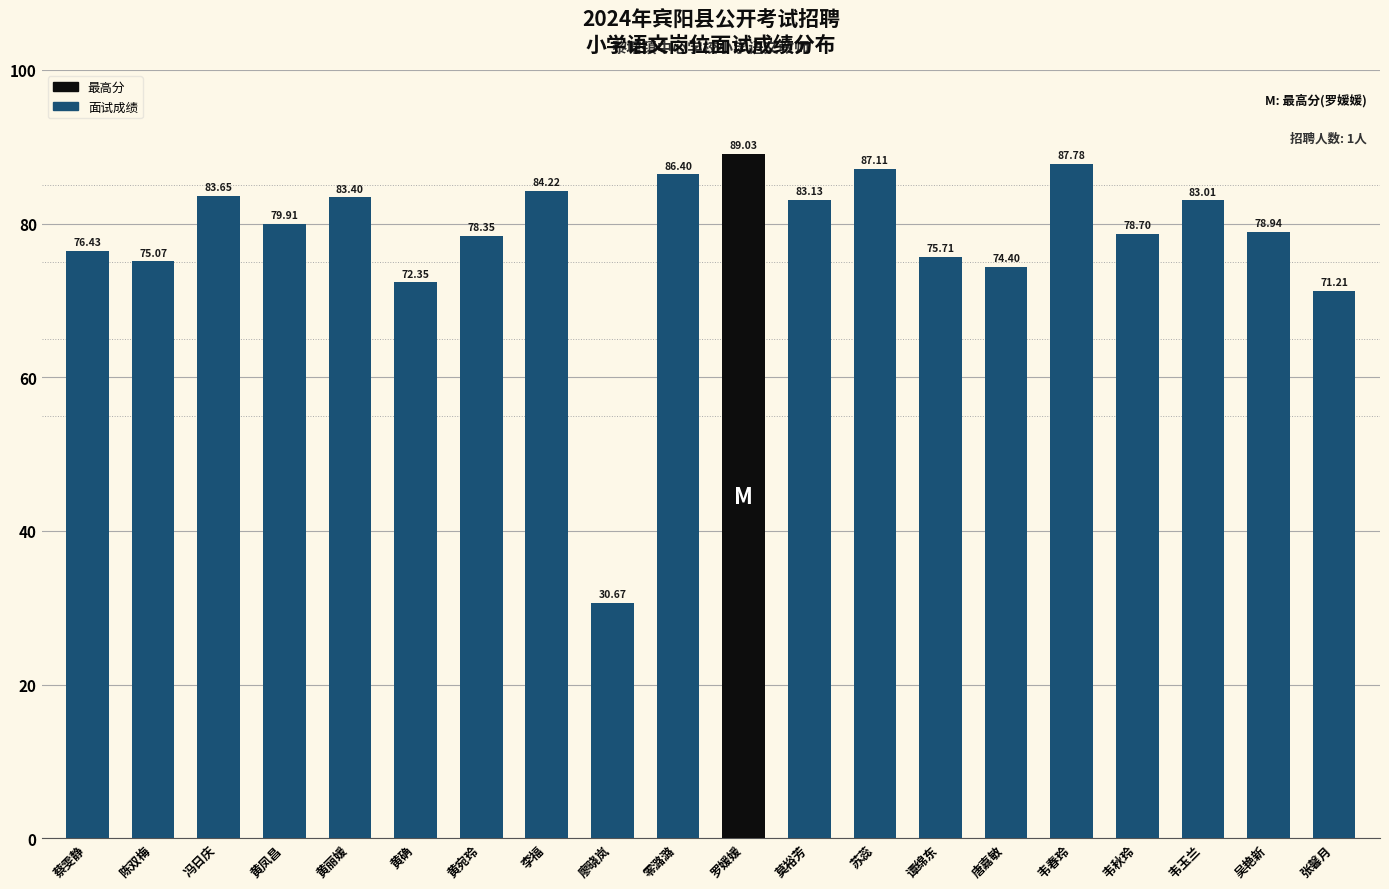

What is the minimum value shown in the chart?

30.7